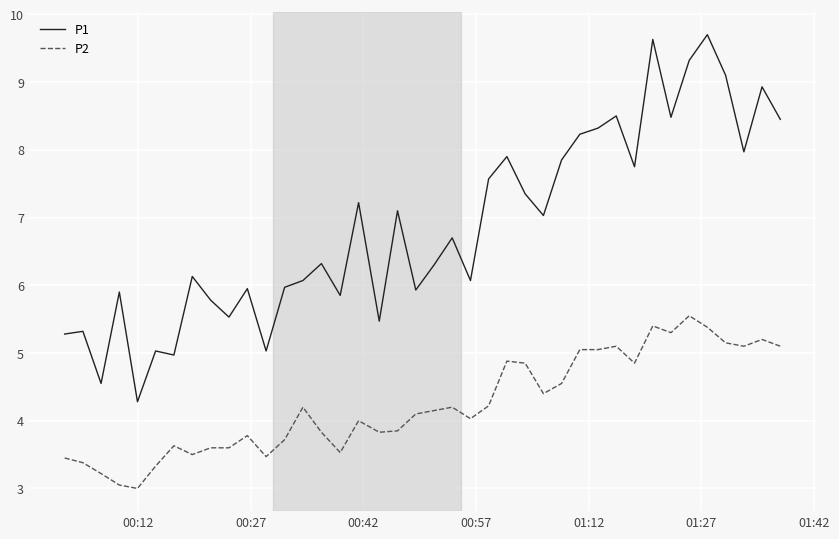

Which series has the largest total across all categories?

P1